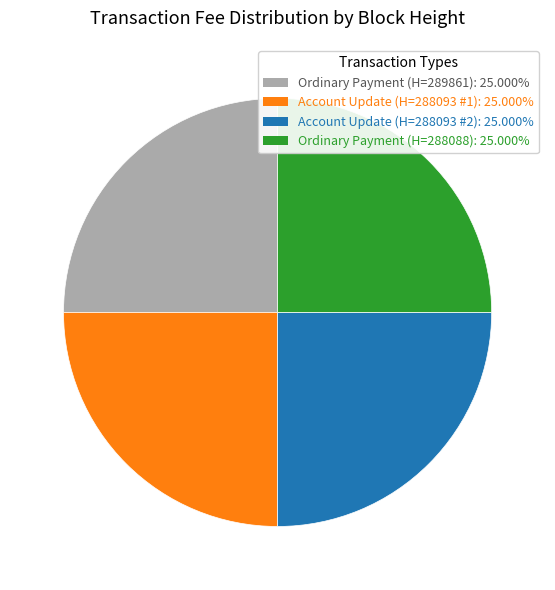

Does any single category account for the majority?

No